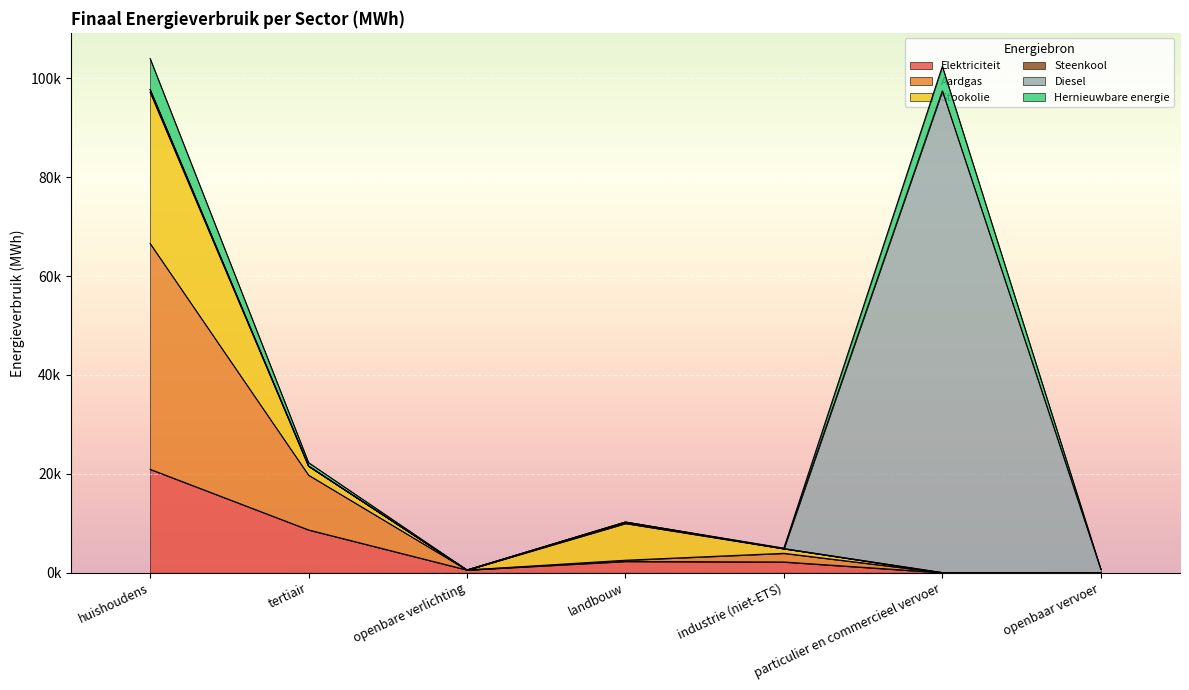

In Hernieuwbare energie, how many points are lower than both neighbors (excluding endpoints)?

2